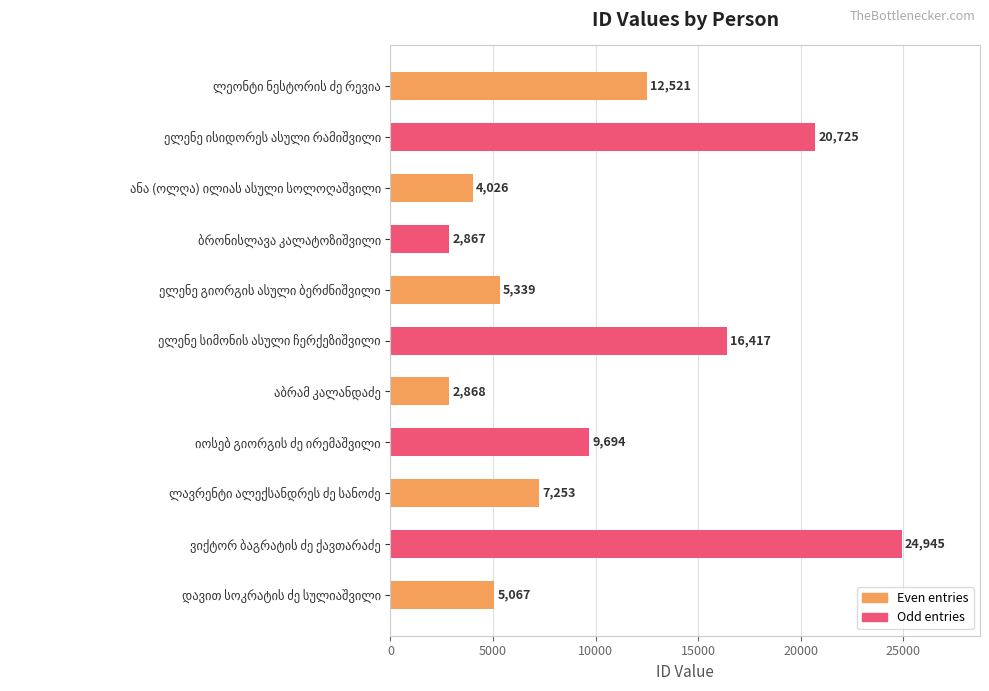

What is the minimum value shown in the chart?

2867